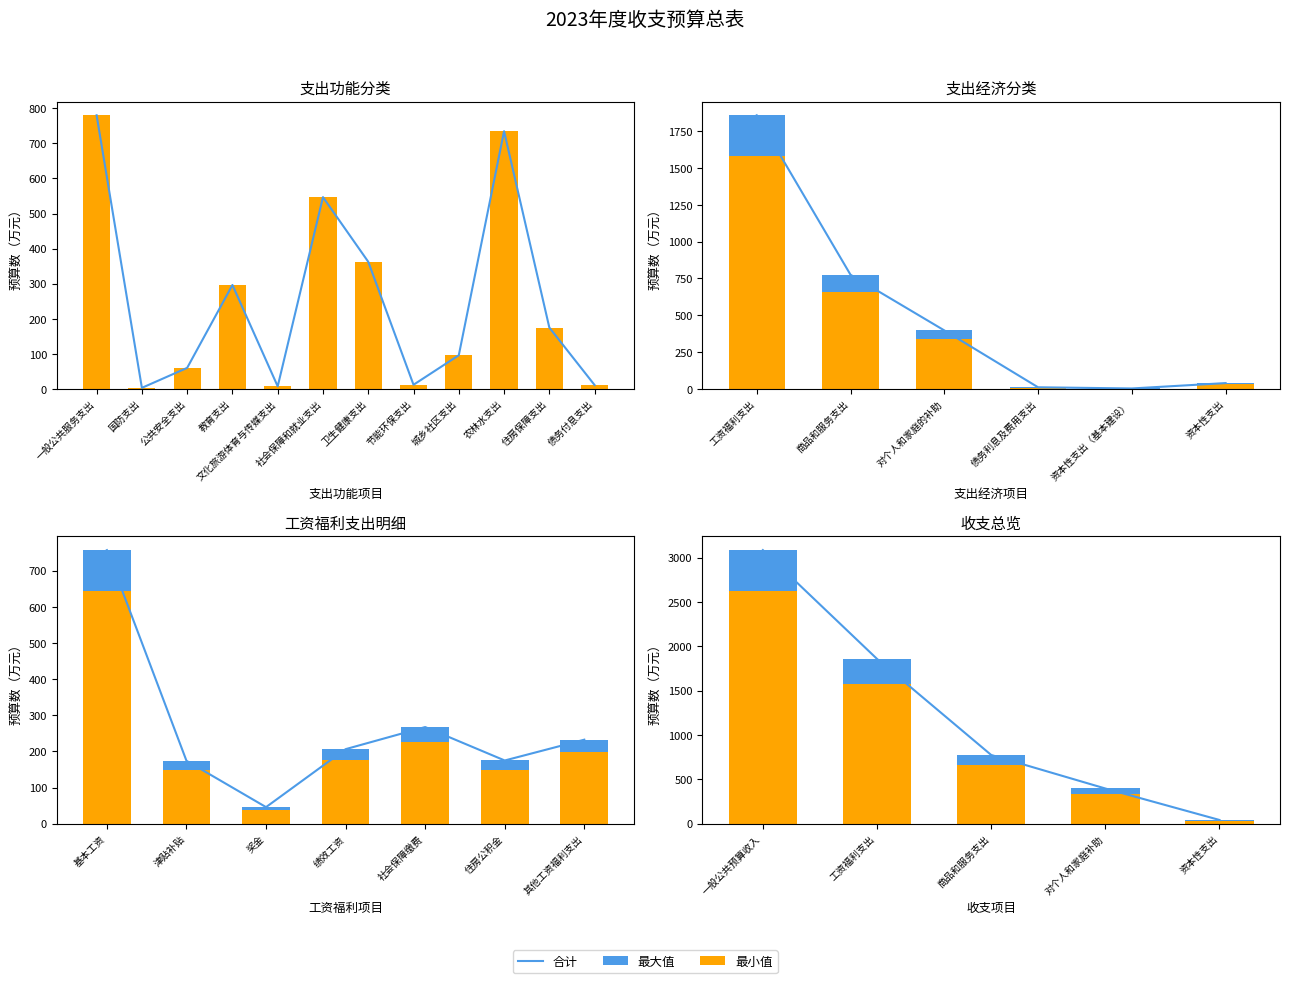

How many bars are there in total?

12